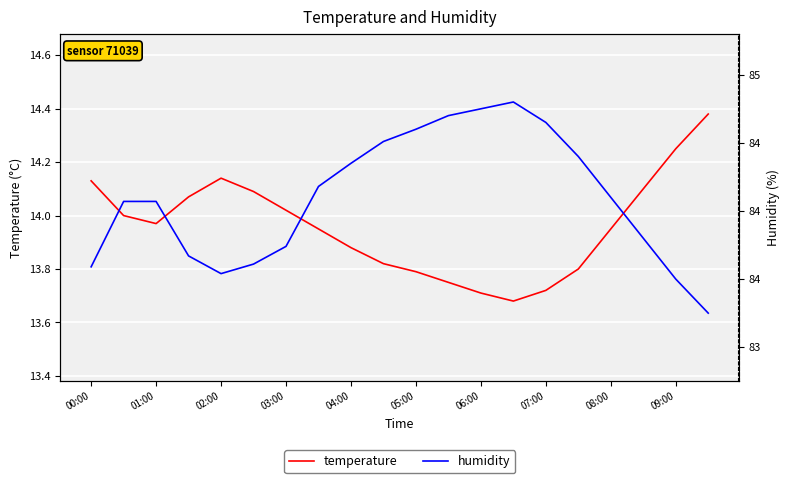

Which series has the largest total across all categories?

humidity